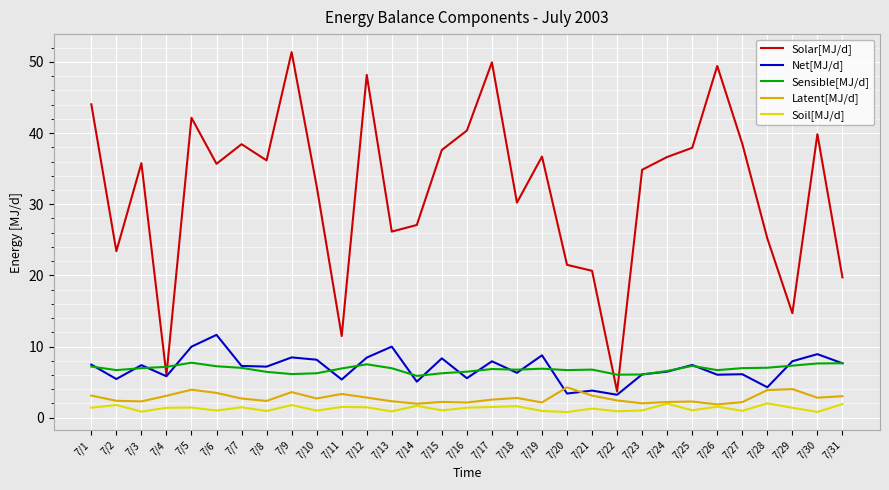

True or false: Sensible[MJ/d] has a value of 11.3 at 7/21.

False